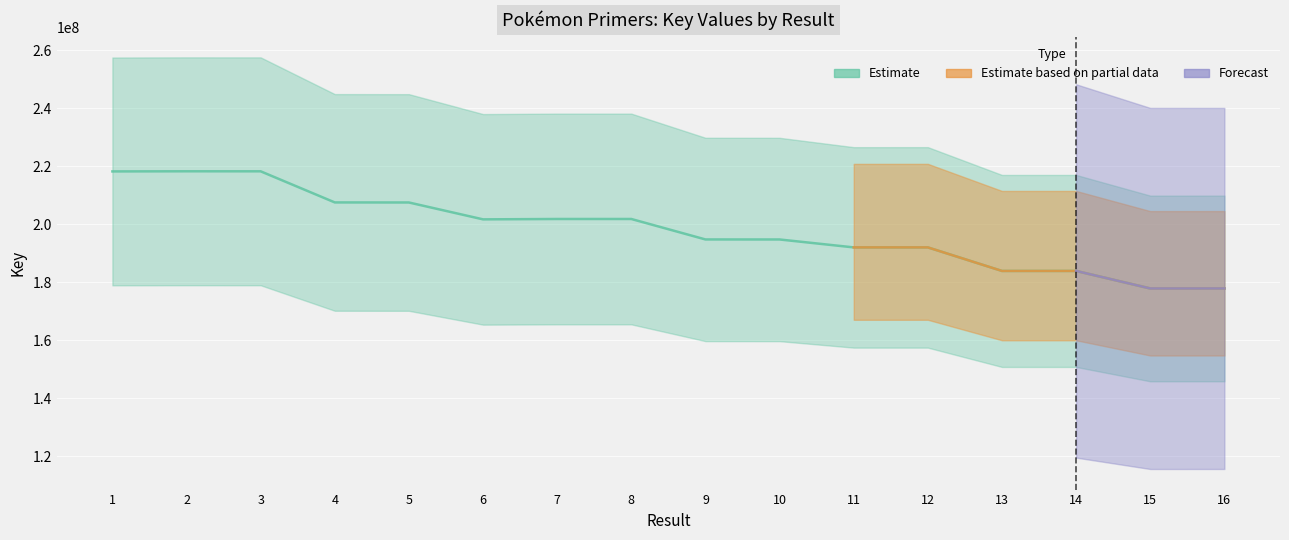

The value at 9 is 45060302. True or false?

False